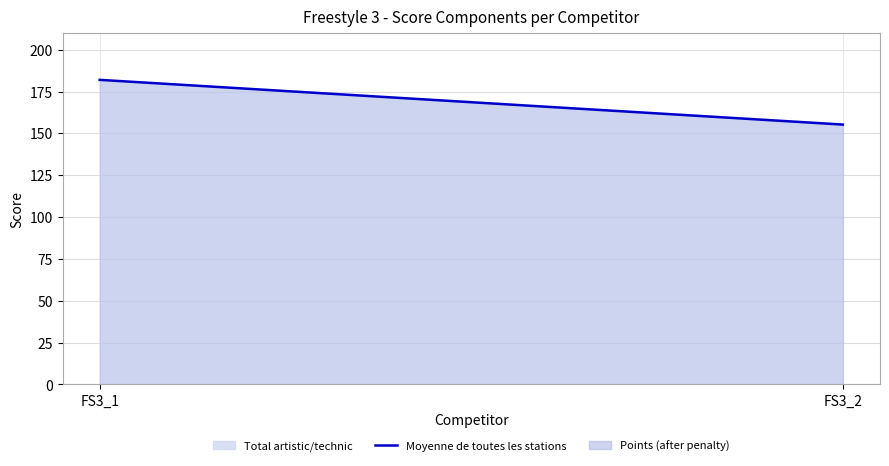

What is the maximum value shown in the chart?

182.0